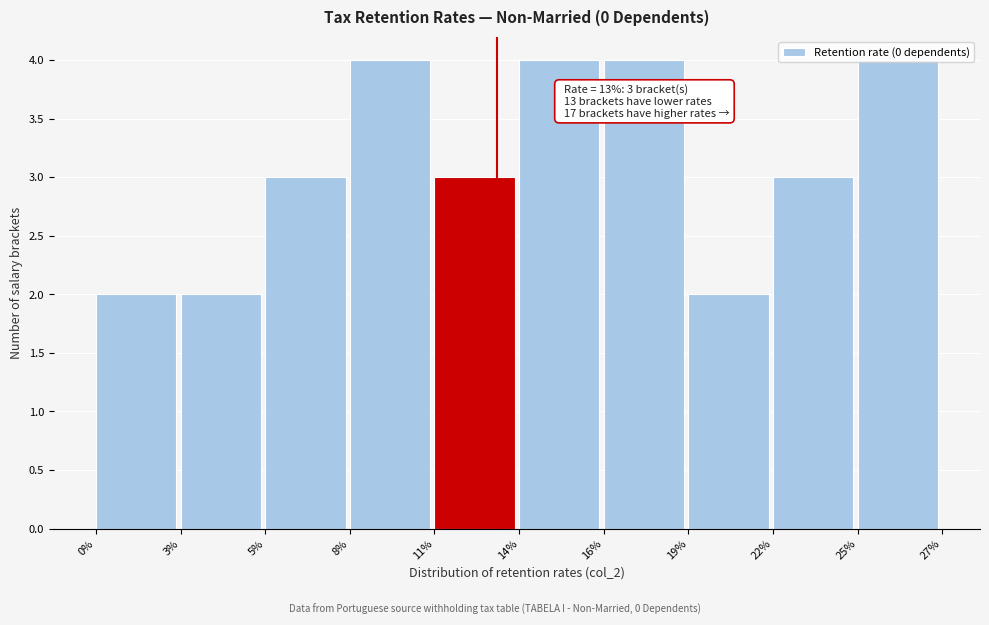

The value at 14% is 4. True or false?

True